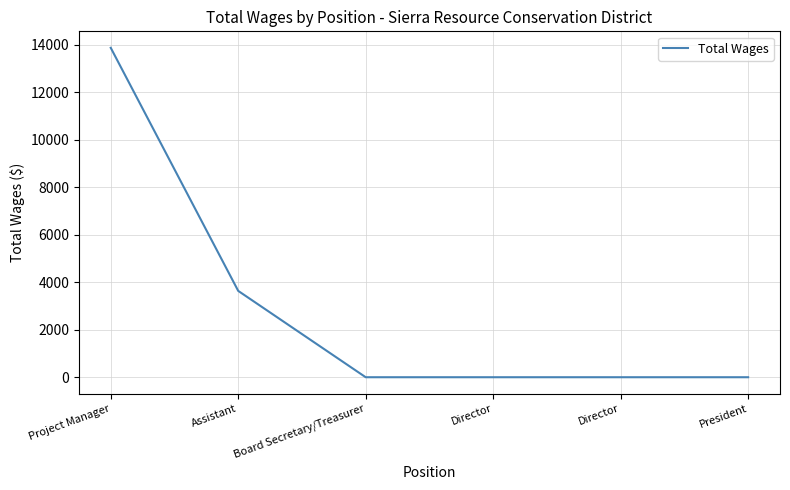

What is the approximate value at Project Manager?

13862